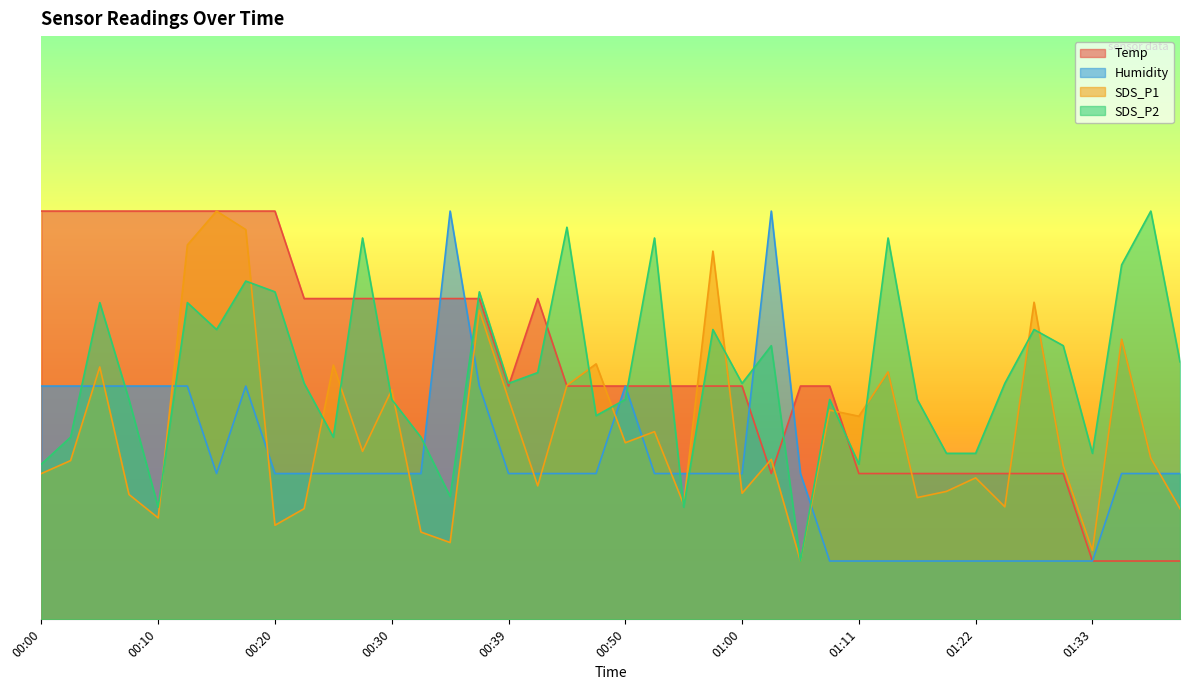

What is the value of the SDS_P1 point at the 12th from the left?

28.8